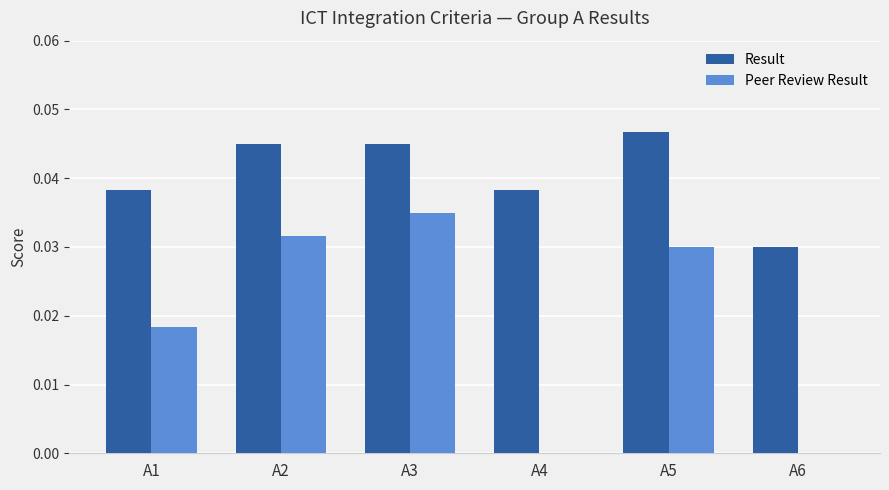

Which series has the largest total across all categories?

Result